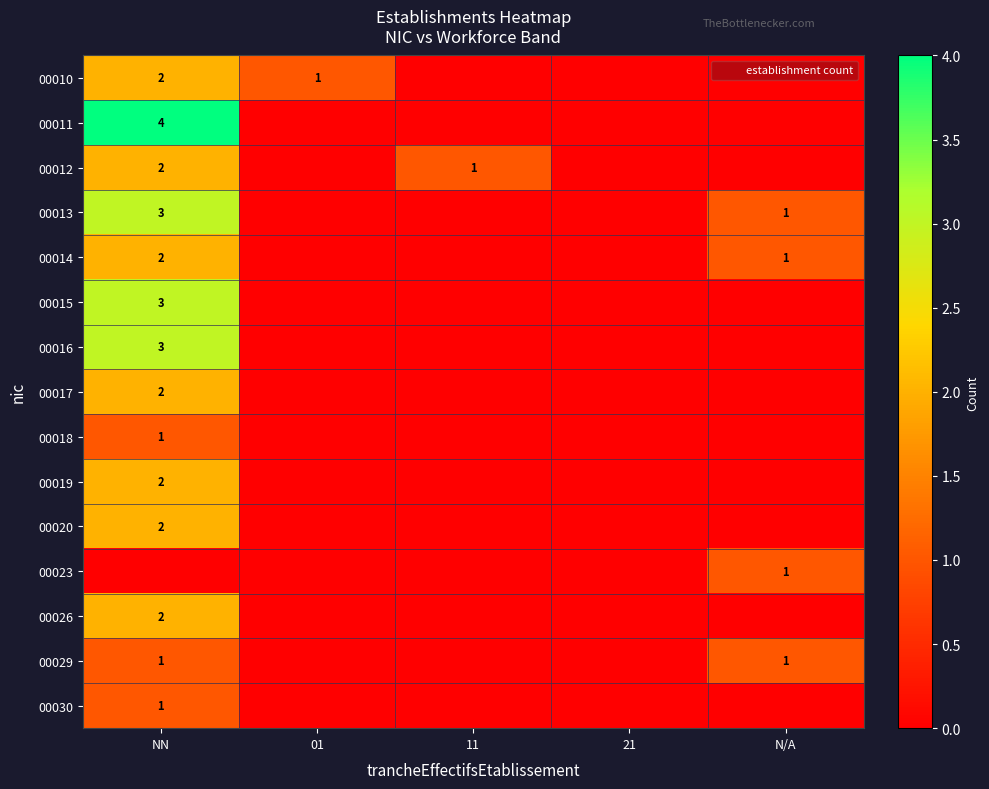

What is the sum of all 00019 values?

2